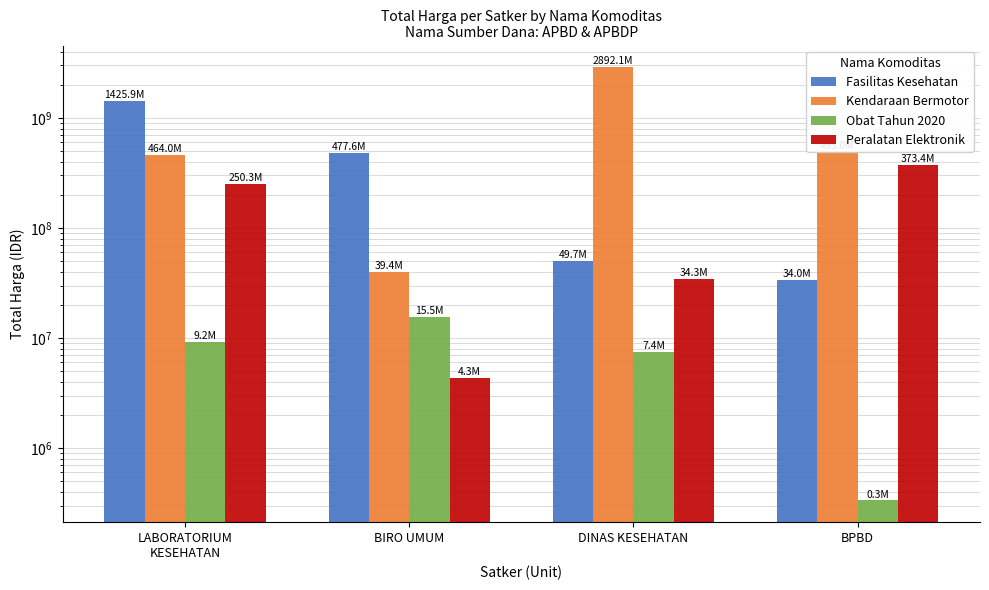

What are all the series names shown in the legend?

Fasilitas Kesehatan, Kendaraan Bermotor, Obat Tahun 2020, Peralatan Elektronik